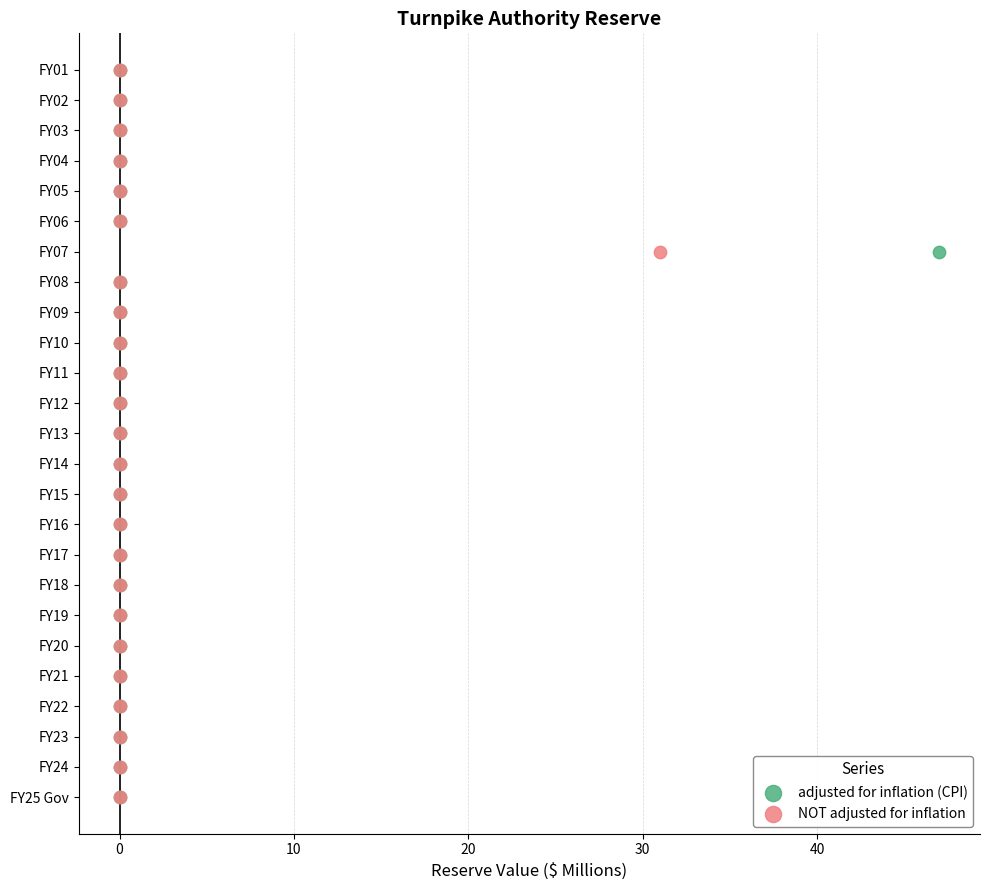

What are all the series names shown in the legend?

adjusted for inflation (CPI), NOT adjusted for inflation